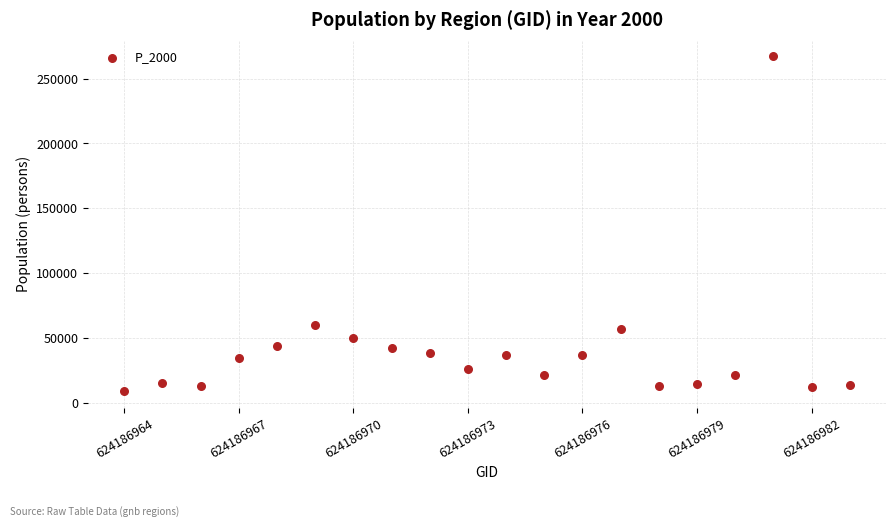

What Y value in the scatter plot is closest to 137924?

59624.3